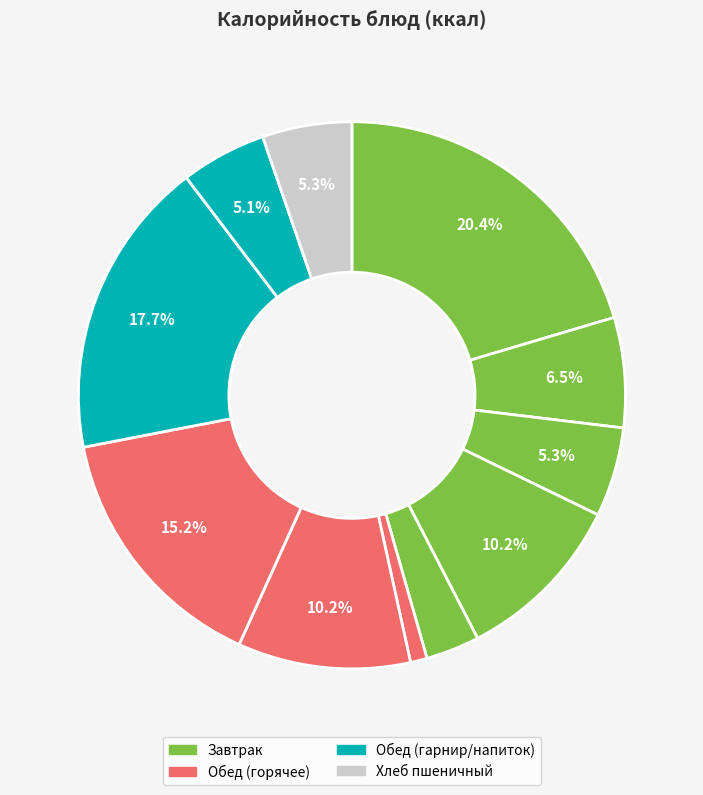

Which slice is the smallest?

Помидор в нарезке